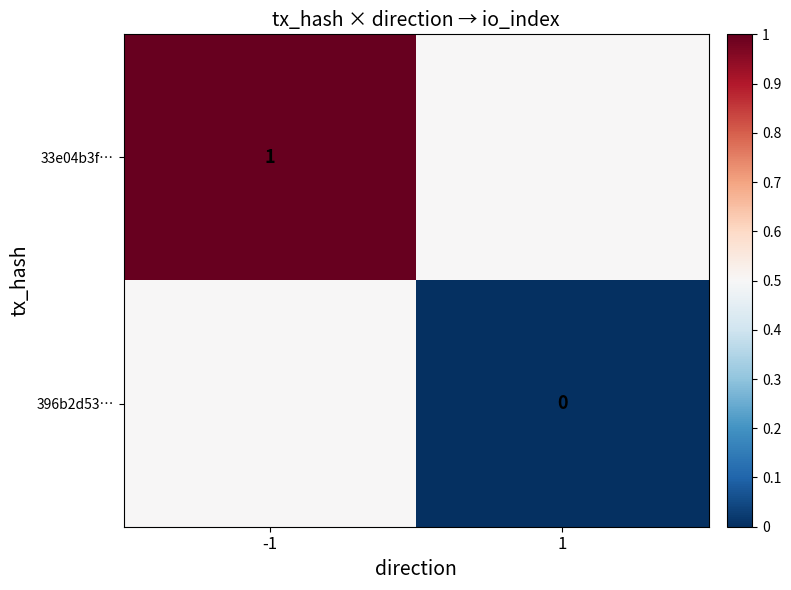

True or false: 33e04b3f… has a value of 1.0 at -1.

True